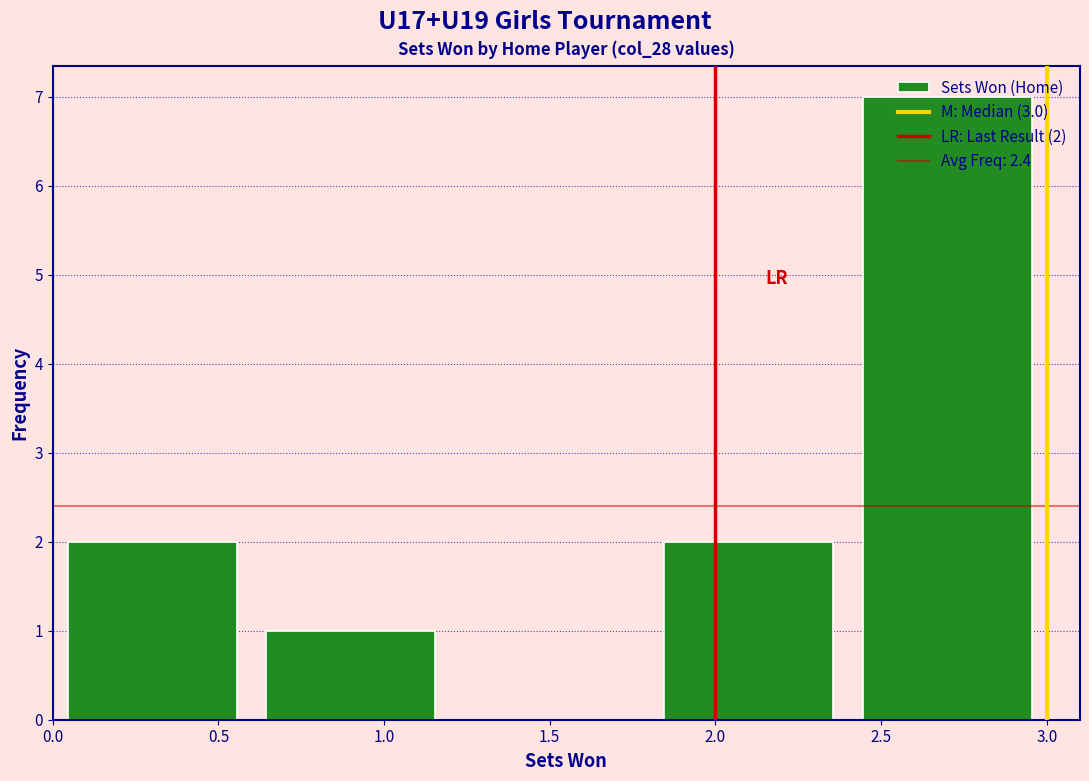

Over which range of the x-axis is the bar tallest?

2.4 to 3.0